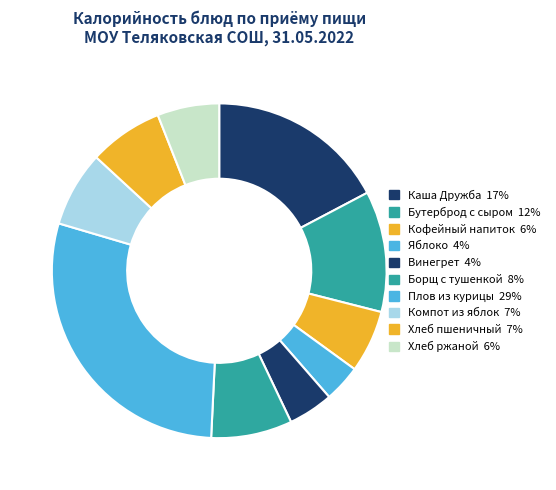

Which slice is the largest?

Плов из курицы